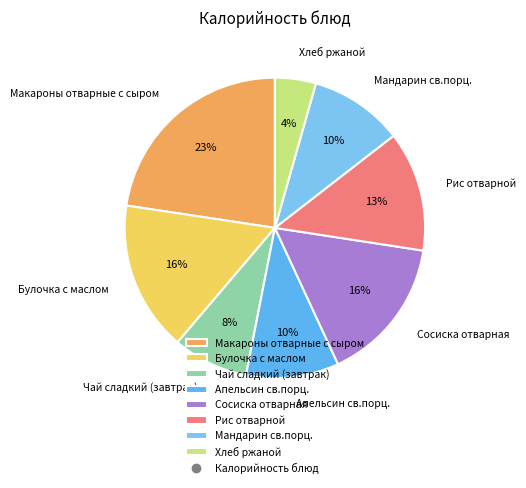

Does Чай сладкий (завтрак) account for over 50% of the chart?

No